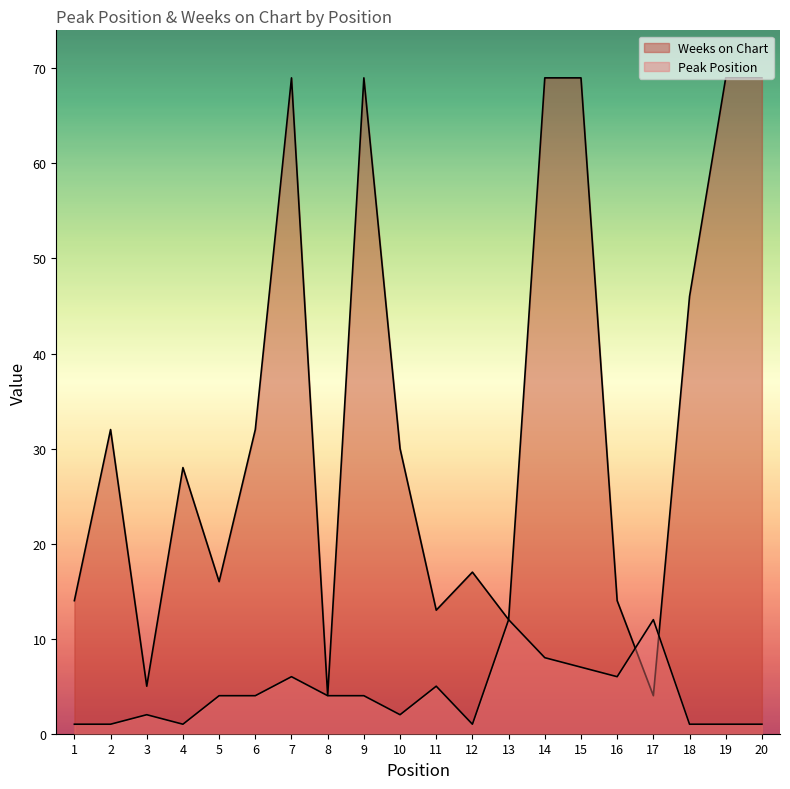

List the labels in order of Weeks on Chart value, largest first.

7, 9, 14, 15, 19, 20, 18, 2, 6, 10, 4, 12, 5, 1, 16, 11, 13, 3, 8, 17